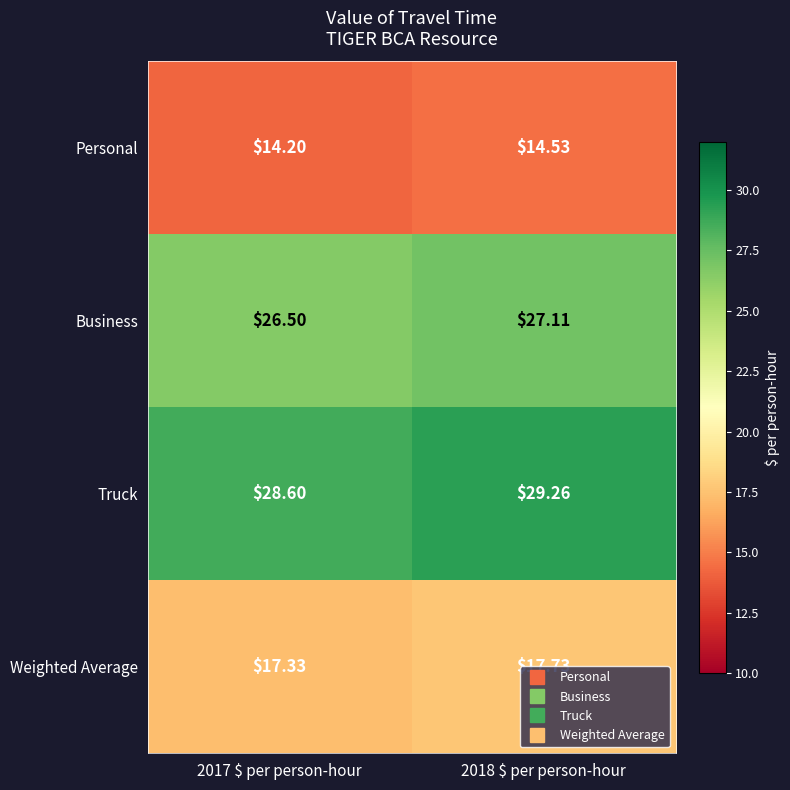

At 2018 $ per person-hour, list the series in order from largest to smallest.

Truck, Business, Weighted Average, Personal